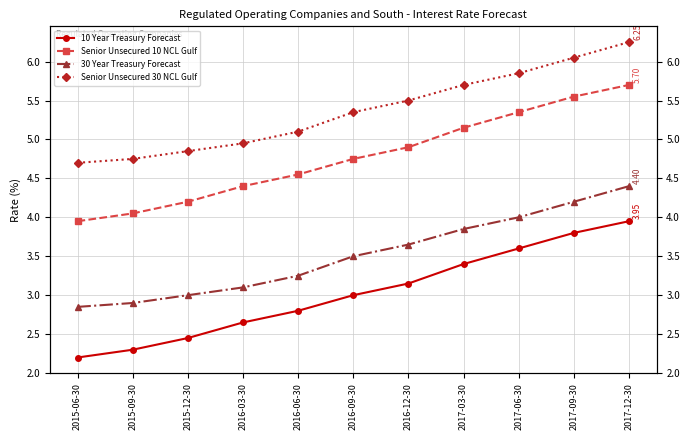

What is the sum of all Senior Unsecured 10 NCL Gulf values?

52.5